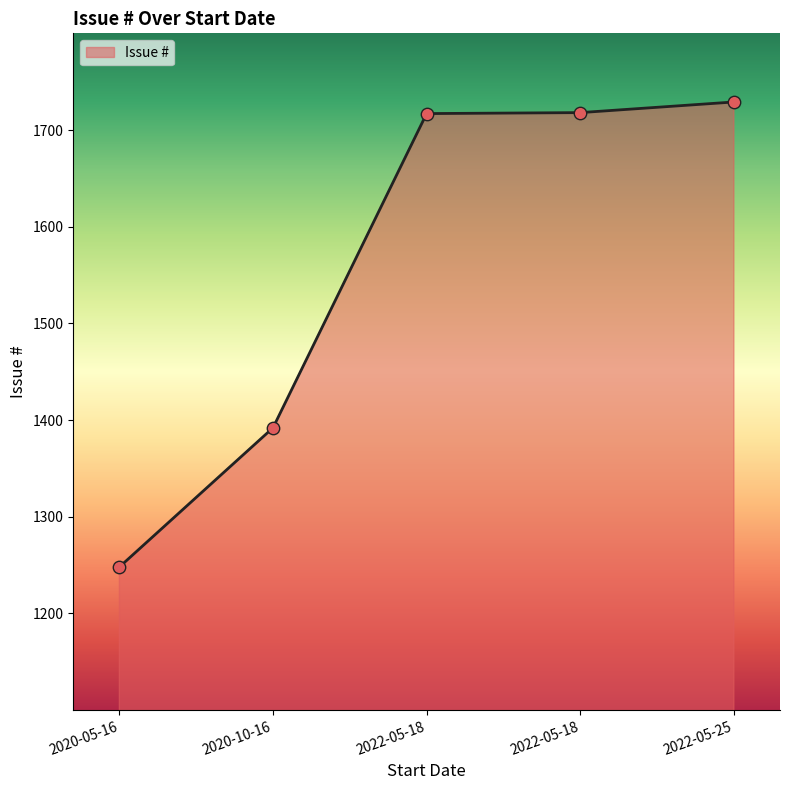

Which has a higher value, 2022-05-18 or 2020-05-16?

2022-05-18